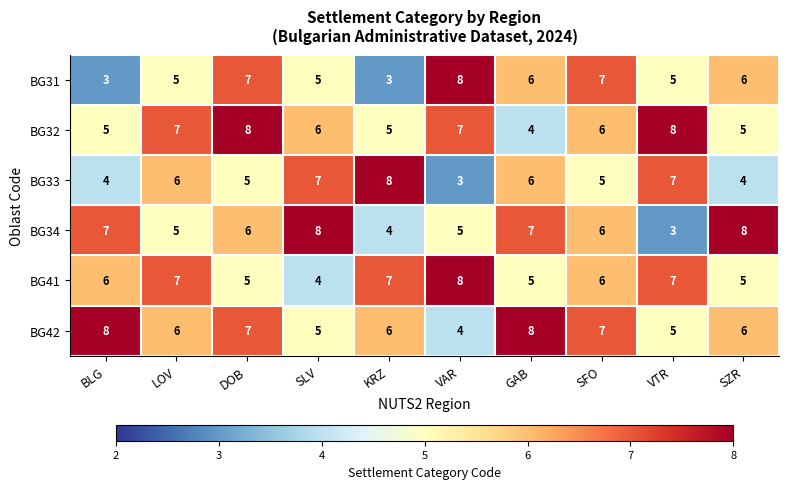

The BG33 series shows 10 at LOV. True or false?

False